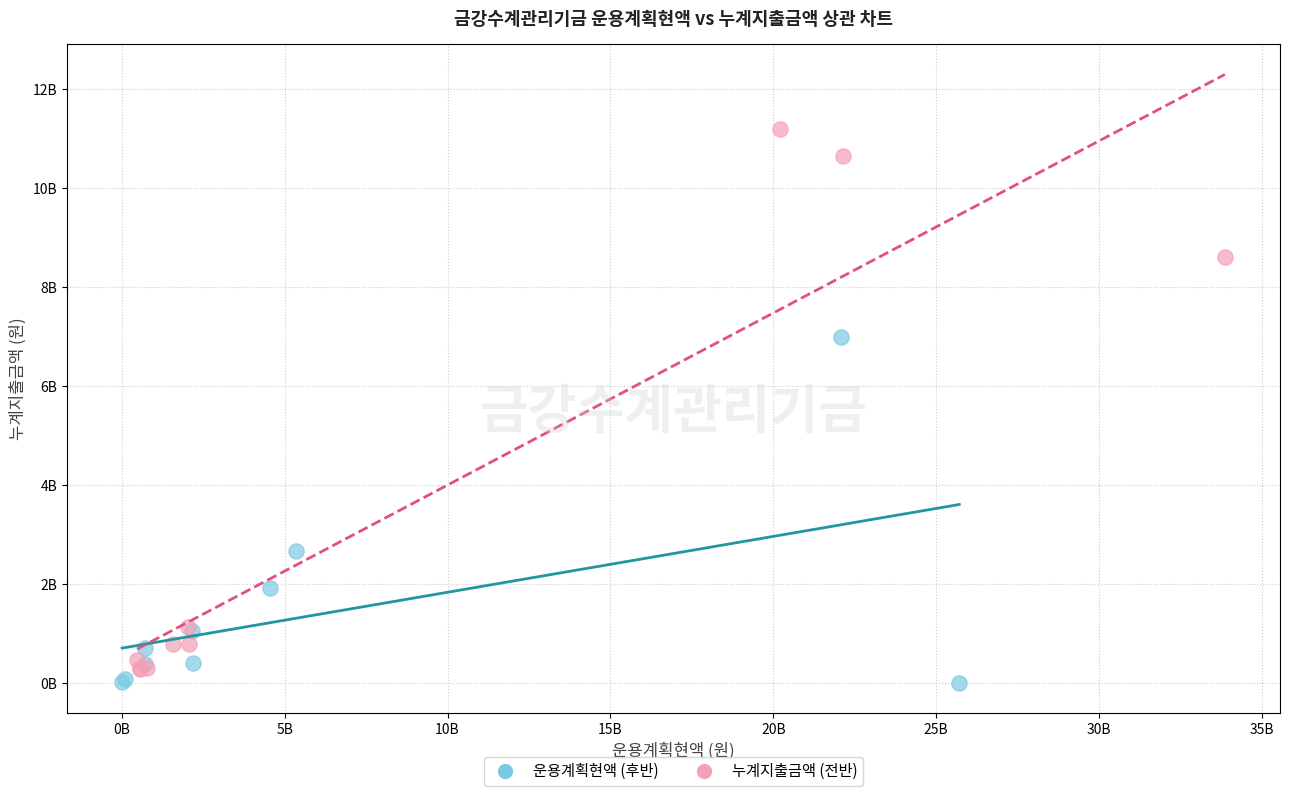

Which series contains the lowest Y value?

운용계획현액 (후반)